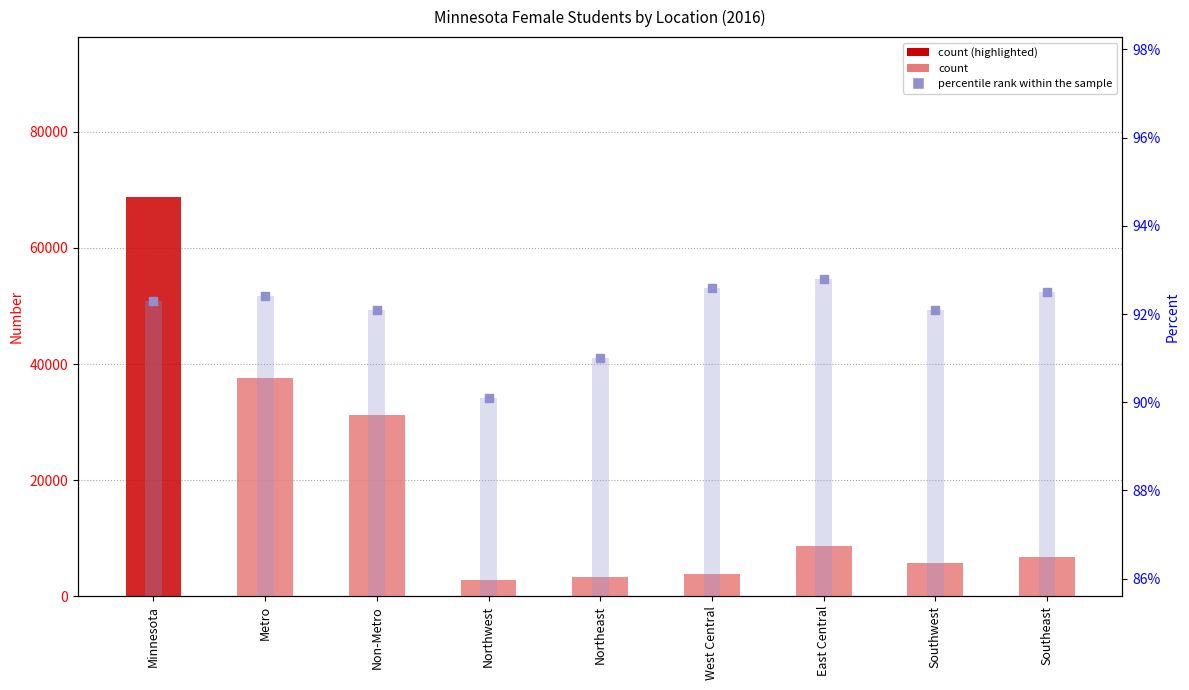

Which series has the widest spread of Y values?

count